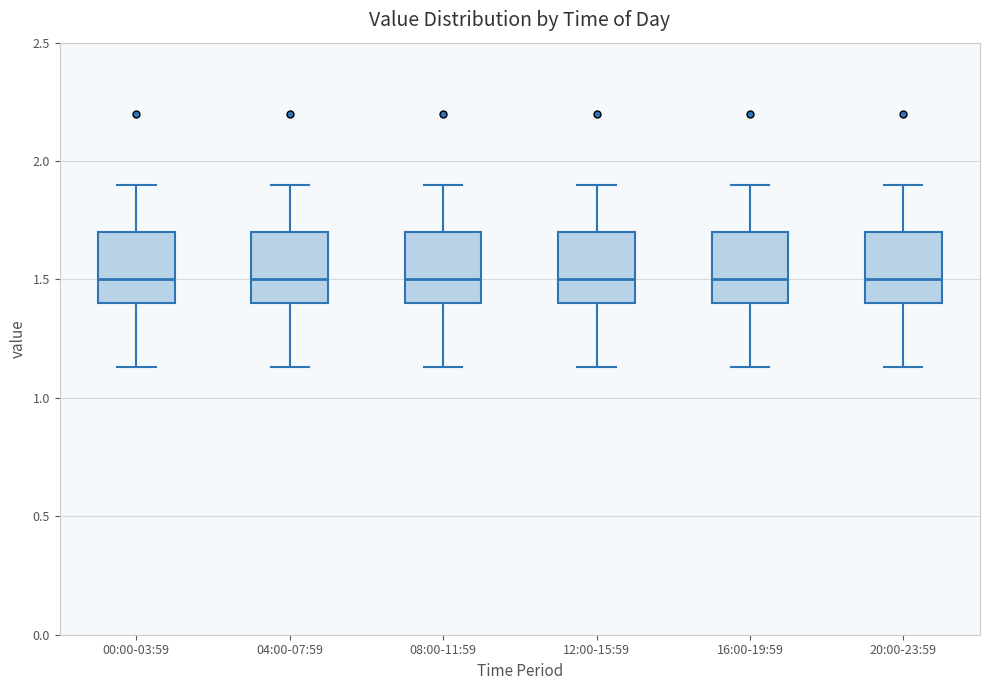

Reading left to right, read every box against the y-axis: the position of its median line, the range the box covers, and the ends of its whiskers. The values are not printed on the chart, so give them approximately, as read against the axis.

00:00-03:59: median 1.50, box 1.40 to 1.70, whiskers 1.15 to 1.90
04:00-07:59: median 1.50, box 1.40 to 1.70, whiskers 1.15 to 1.90
08:00-11:59: median 1.50, box 1.40 to 1.70, whiskers 1.15 to 1.90
12:00-15:59: median 1.50, box 1.40 to 1.70, whiskers 1.15 to 1.90
16:00-19:59: median 1.50, box 1.40 to 1.70, whiskers 1.15 to 1.90
20:00-23:59: median 1.50, box 1.40 to 1.70, whiskers 1.15 to 1.90